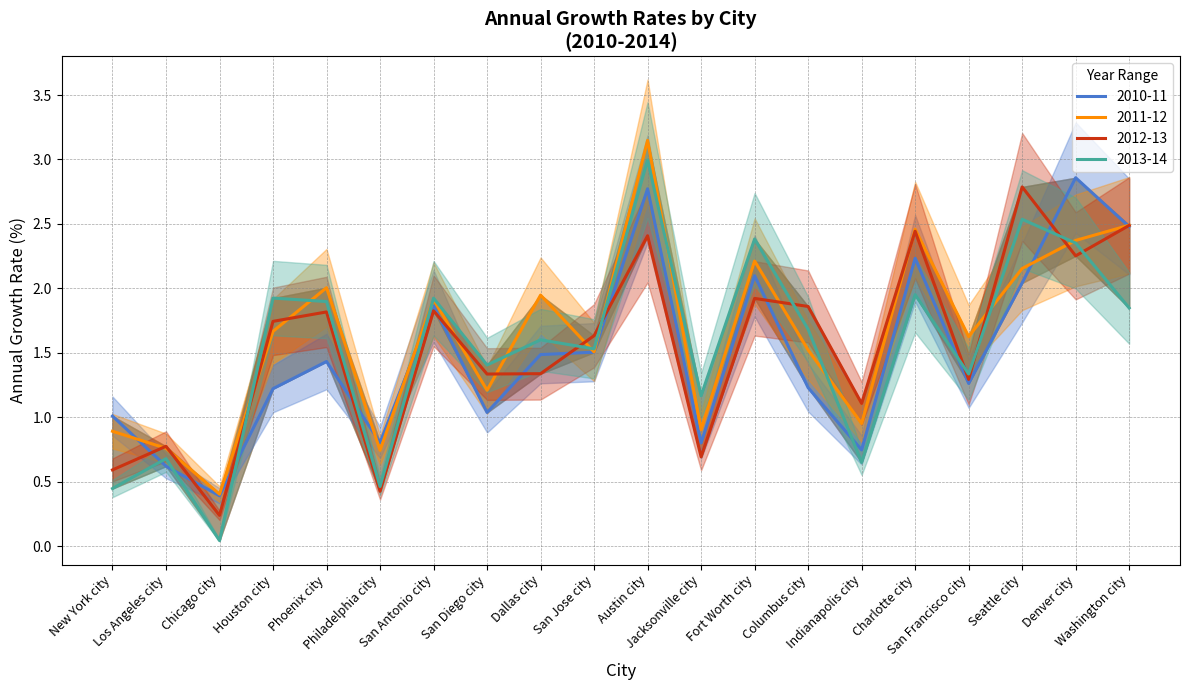

True or false: 2013-14 and 2011-12 cross at least once.

True